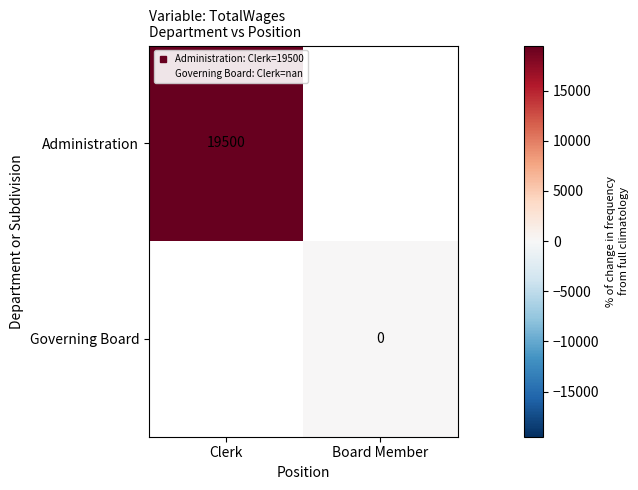

Which category has the highest value in the Administration series?

Clerk